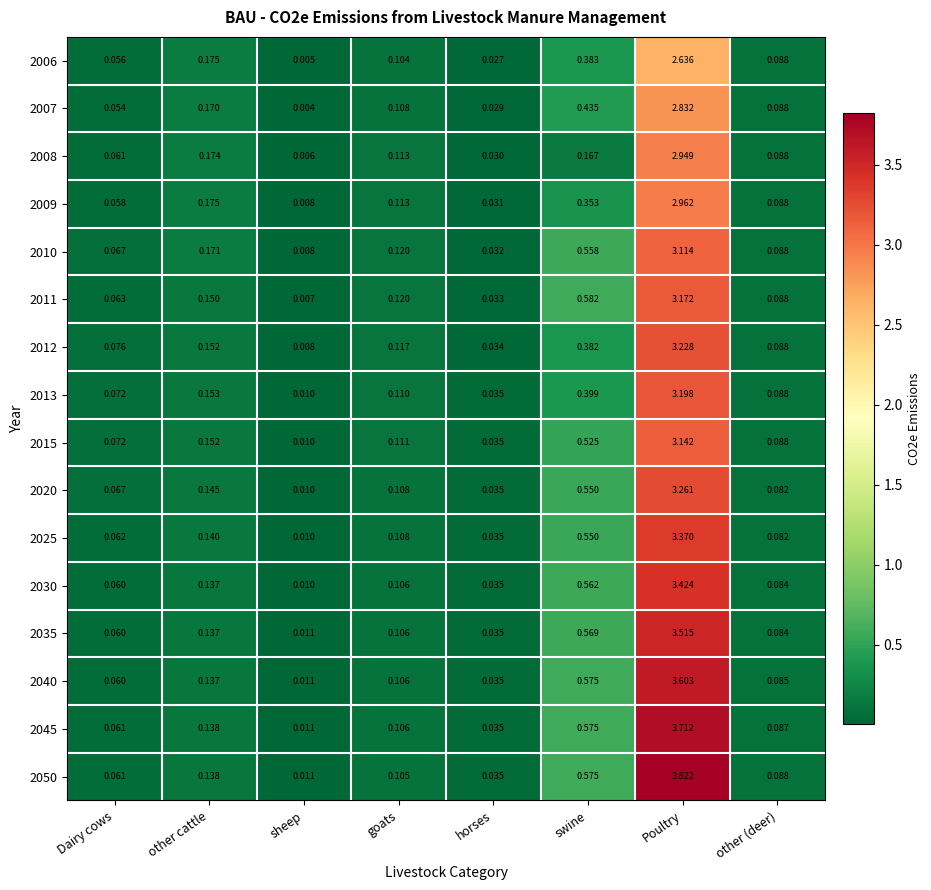

List the labels in order of 2025 value, smallest first.

sheep, horses, Dairy cows, other (deer), goats, other cattle, swine, Poultry